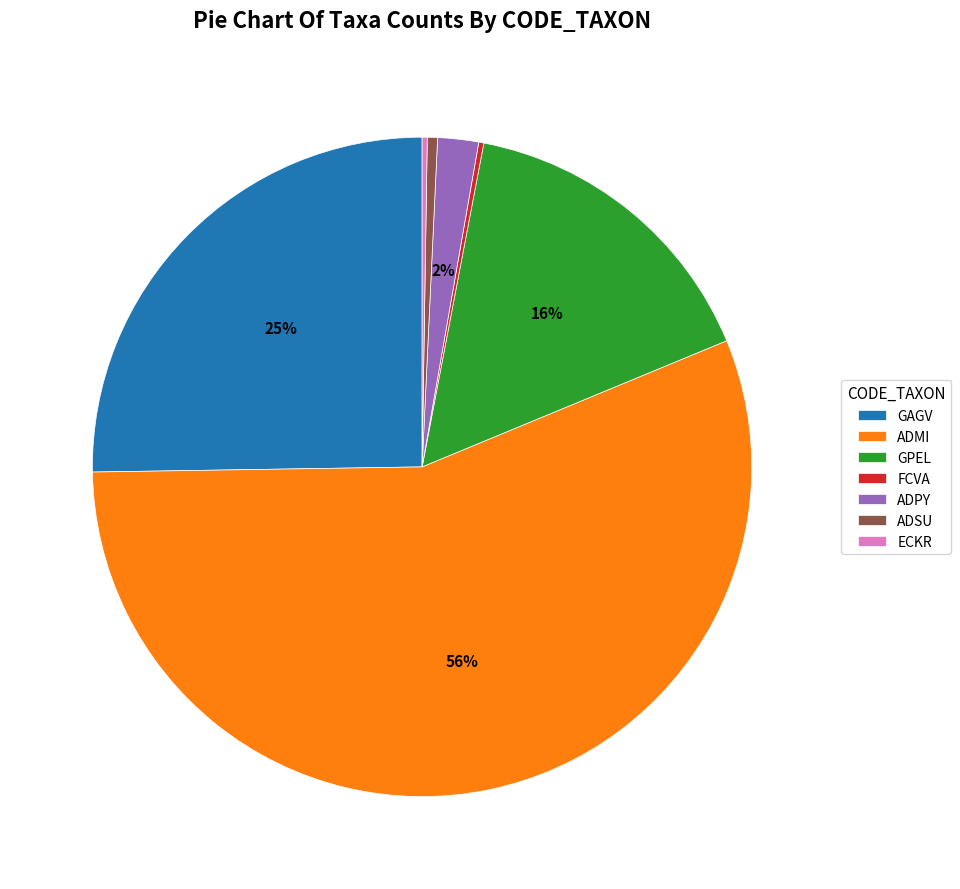

To the nearest percent, what is the average slice percentage?

14%